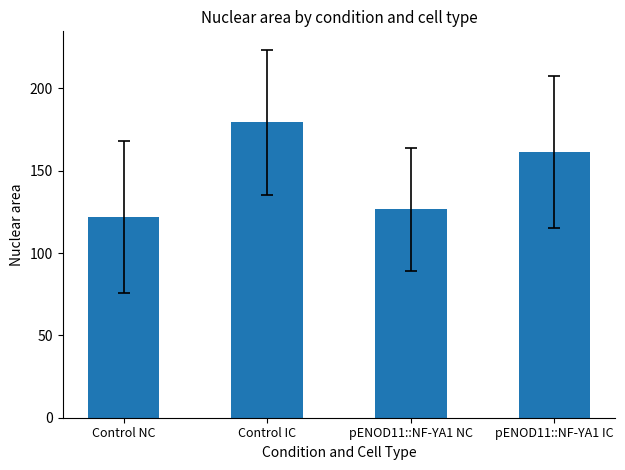

Which has a higher value, Control NC or Control IC?

Control IC